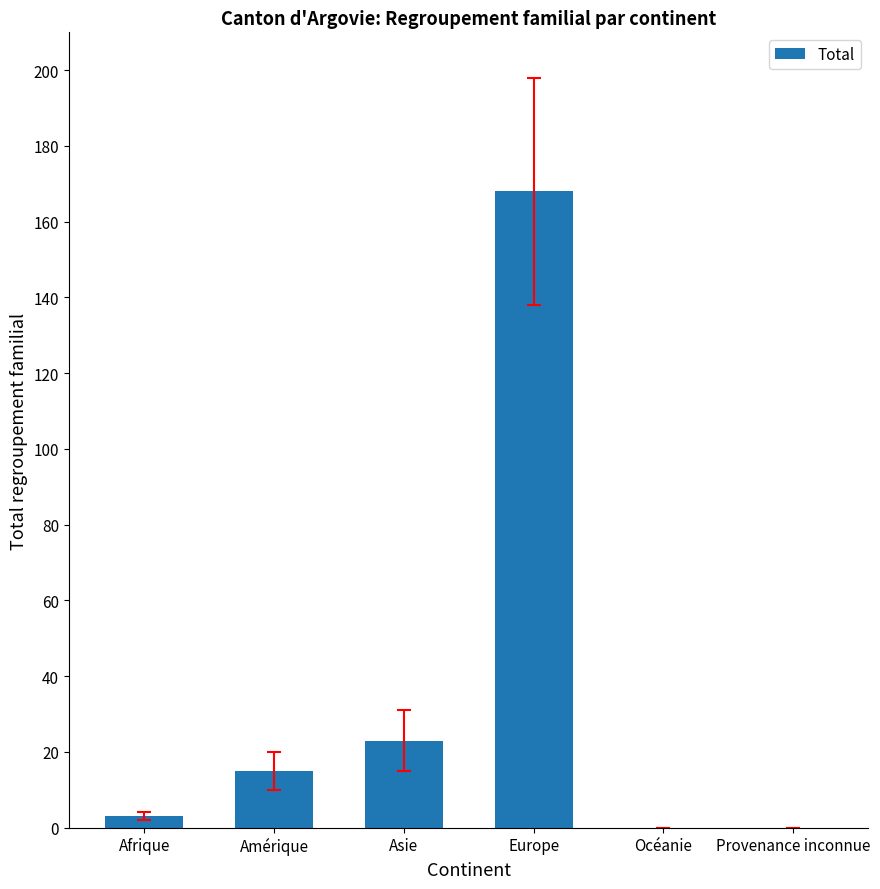

Does the chart contain stacked bars?

No